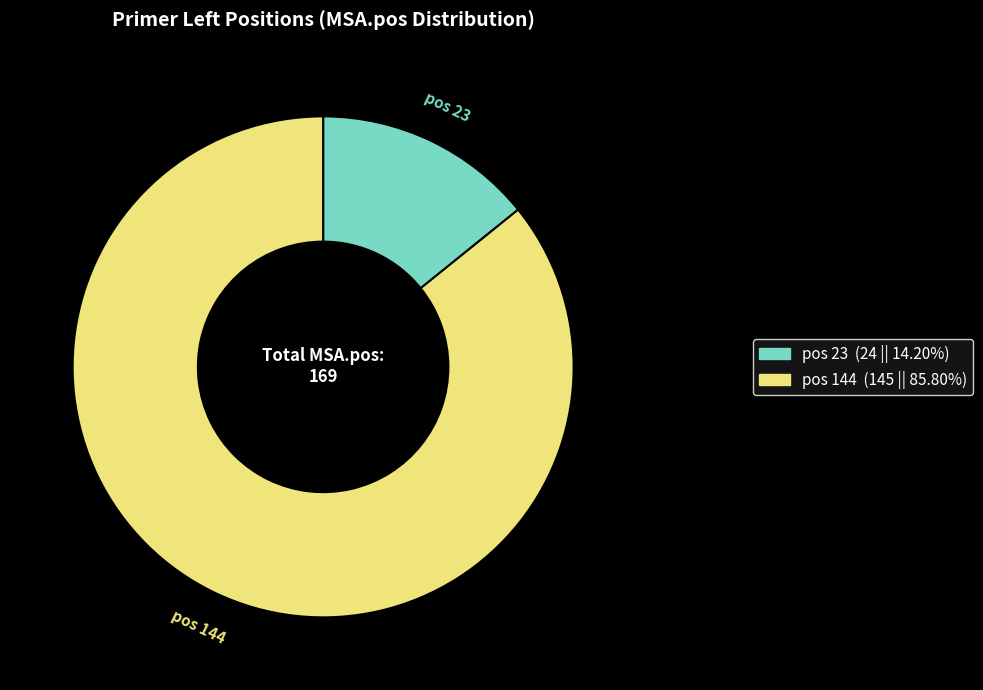

Is there any slice that represents more than half of the pie?

Yes